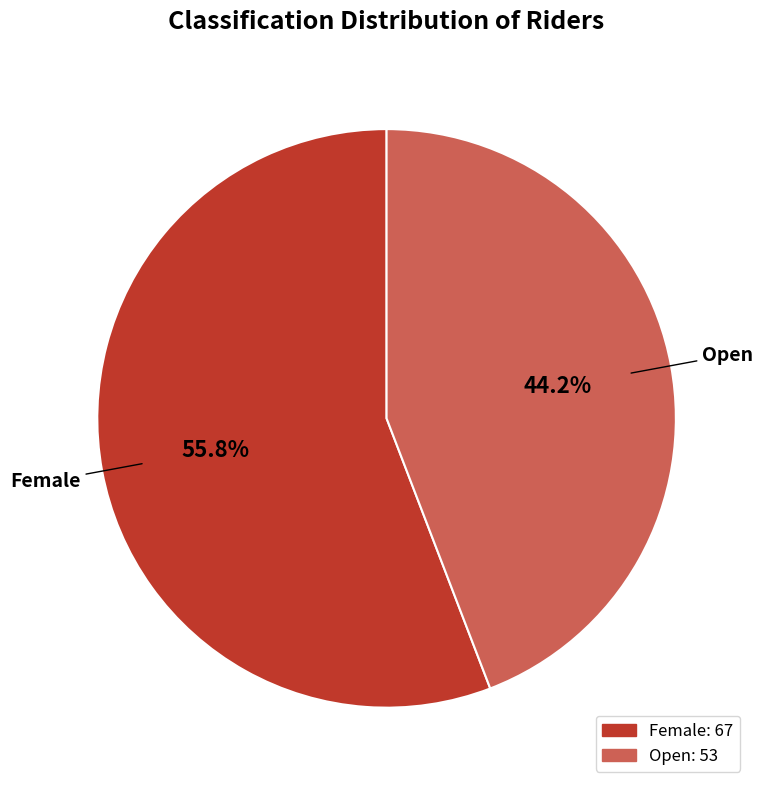

Which category has the smallest portion of the pie?

Open